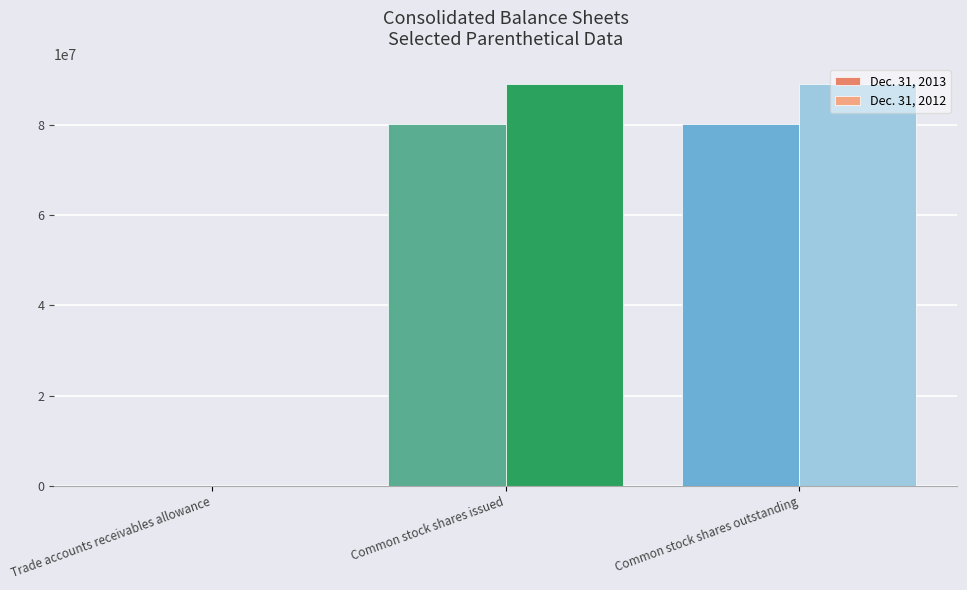

Reading left to right, what are all the values shown in this chart?

Dec. 31, 2013: 1614	80053000	80053000
Dec. 31, 2012: 1641	88899000	88899000